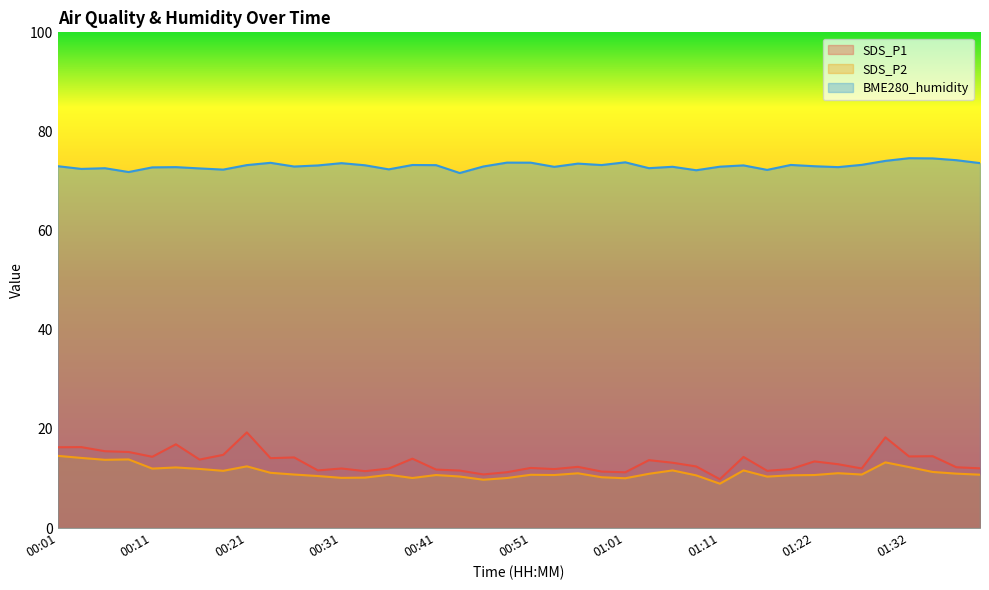

True or false: SDS_P2 has a value of 20.3 at 01:32.

False